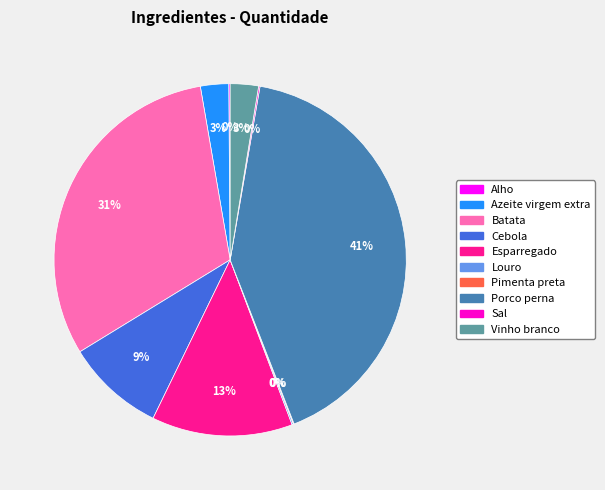

Is Batata the majority of the pie?

No